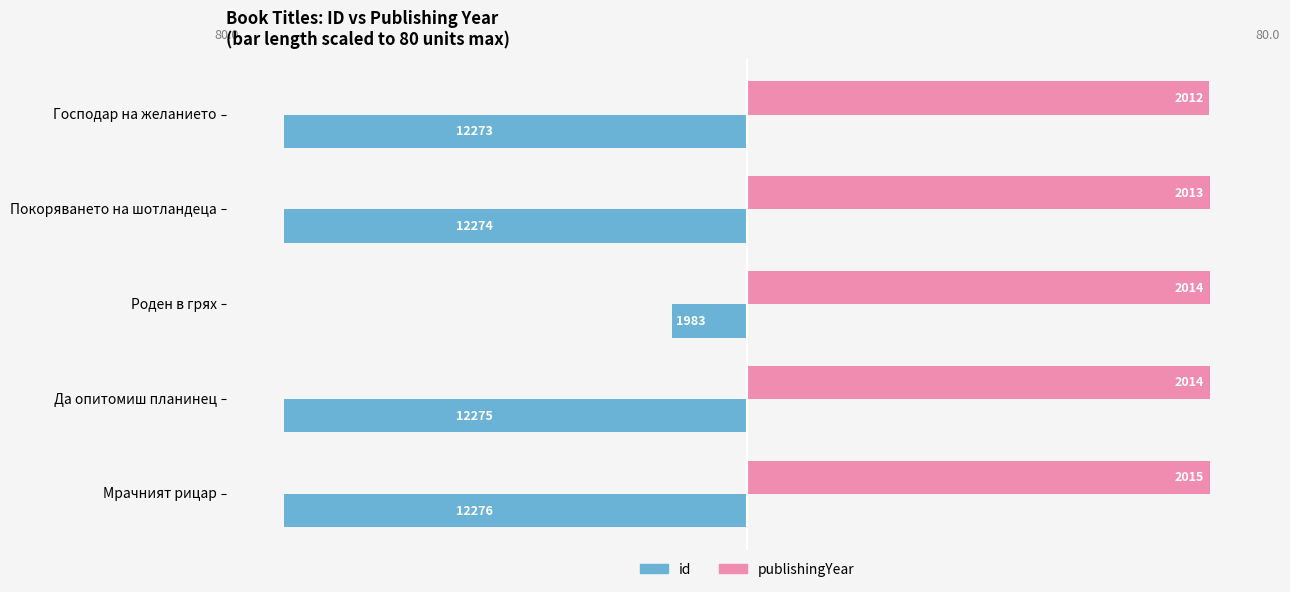

What is the average value of the publishingYear series?

79.9